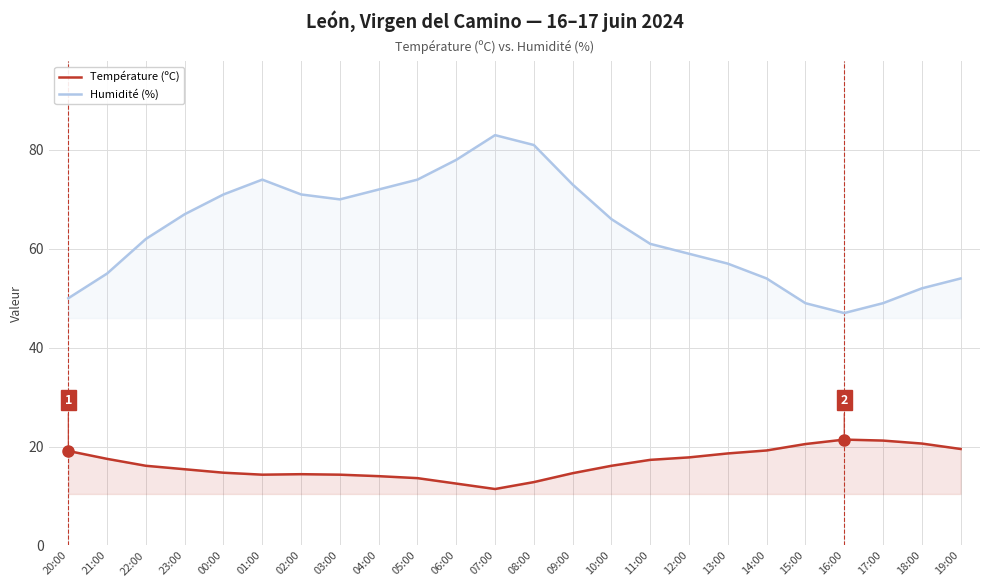

List the labels in order of Humidité (%) value, smallest first.

16:00, 15:00, 17:00, 20:00, 18:00, 14:00, 19:00, 21:00, 13:00, 12:00, 11:00, 22:00, 10:00, 23:00, 03:00, 00:00, 02:00, 04:00, 09:00, 01:00, 05:00, 06:00, 08:00, 07:00